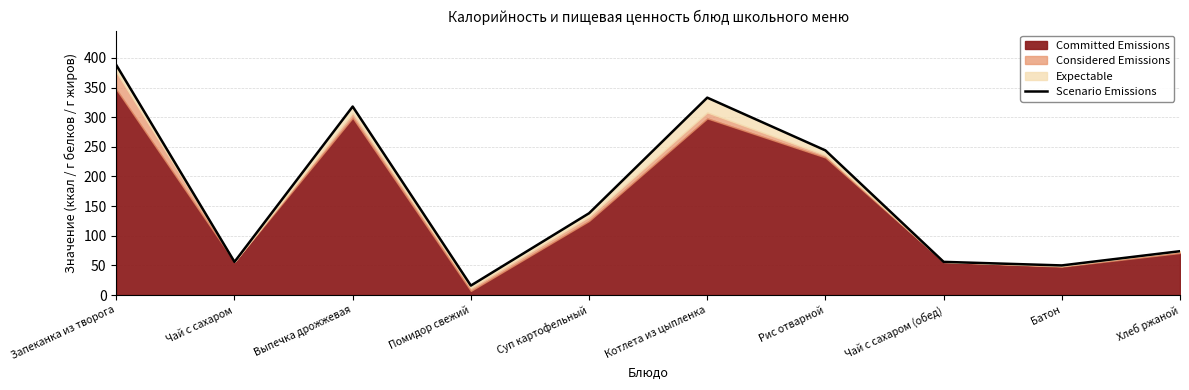

True or false: the data has more than 1 interior local peaks.

True